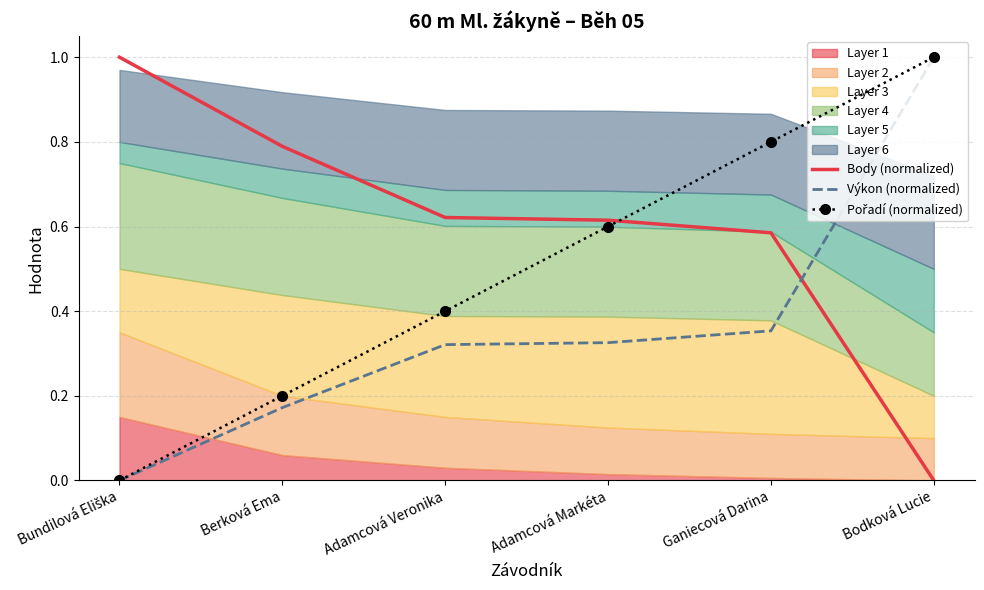

At which label does Body (normalized) reach its peak?

Bundilová Eliška